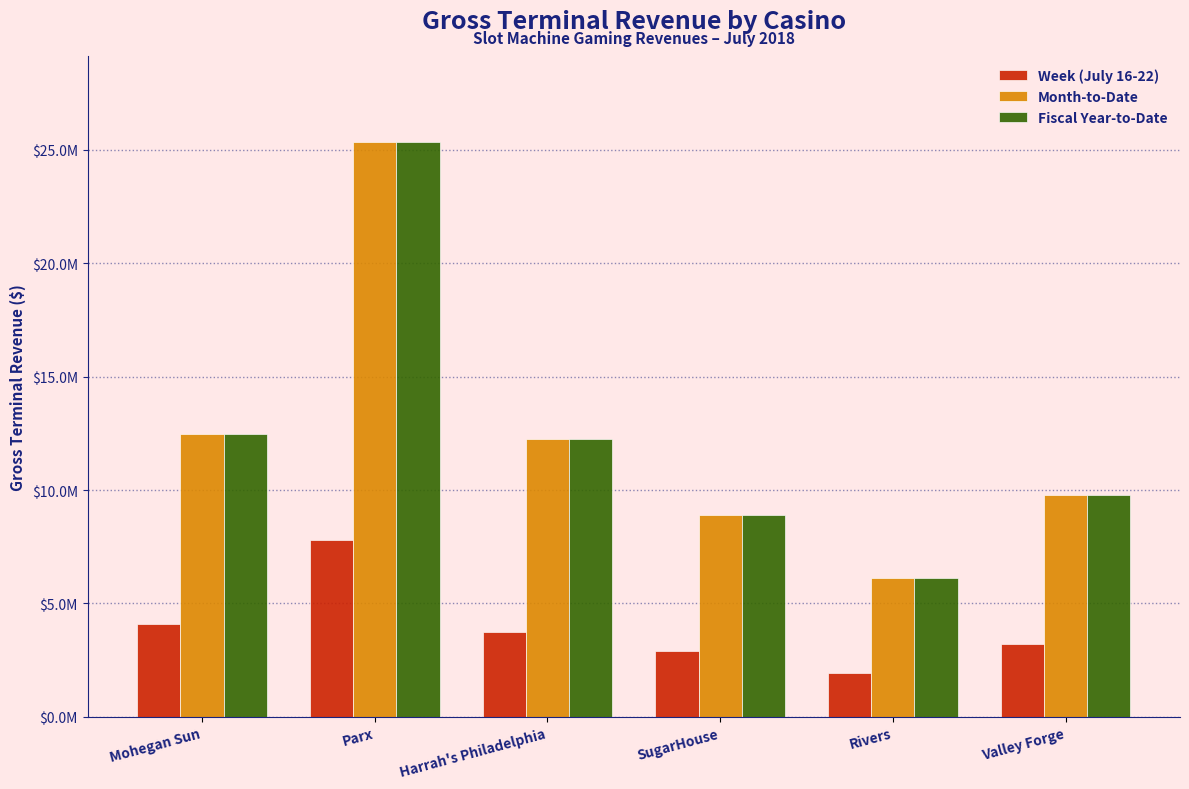

True or false: Month-to-Date has a value of 15232416.1 at Valley Forge.

False